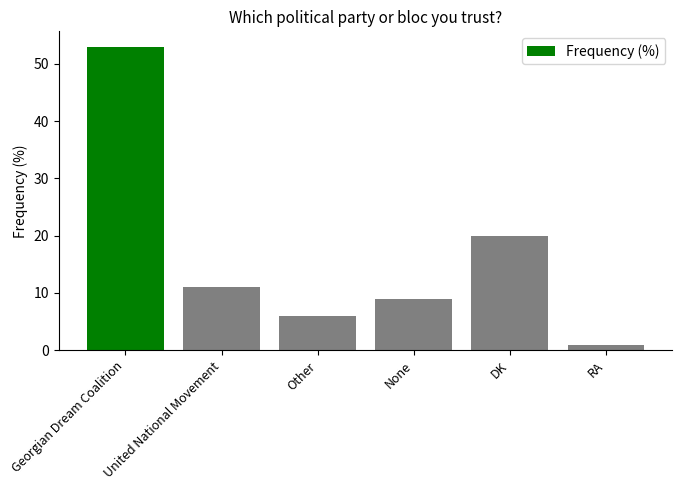

Reading left to right, transcribe all the data shown in this chart.

Georgian Dream Coalition=53	United National Movement=11	Other=6	None=9	DK=20	RA=1